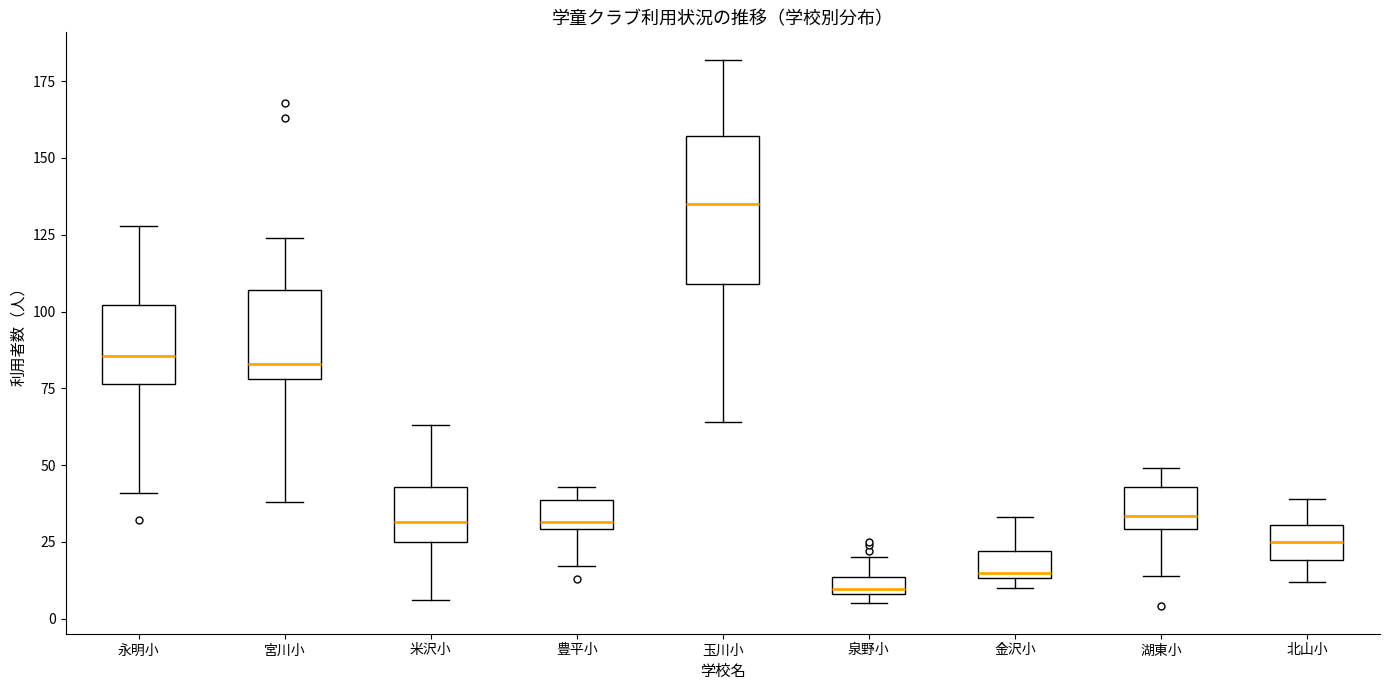

Which box is the tallest, from its lower edge to its upper edge?

玉川小